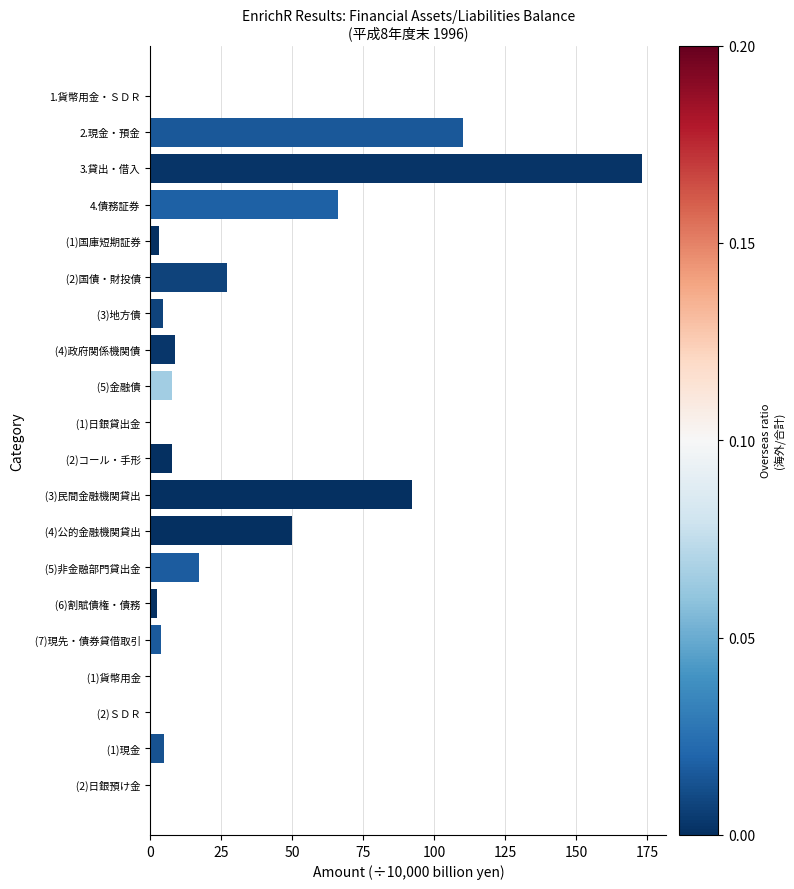

What is the sum of all values?

578.8